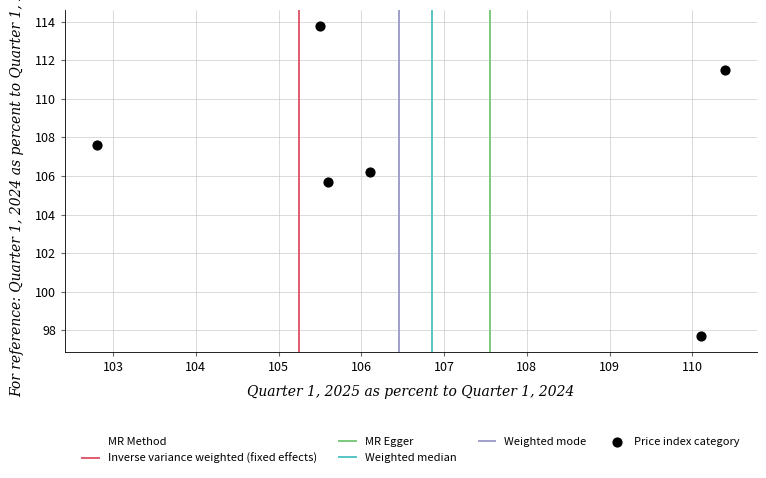

What Y value in the scatter plot is closest to 105?

105.7